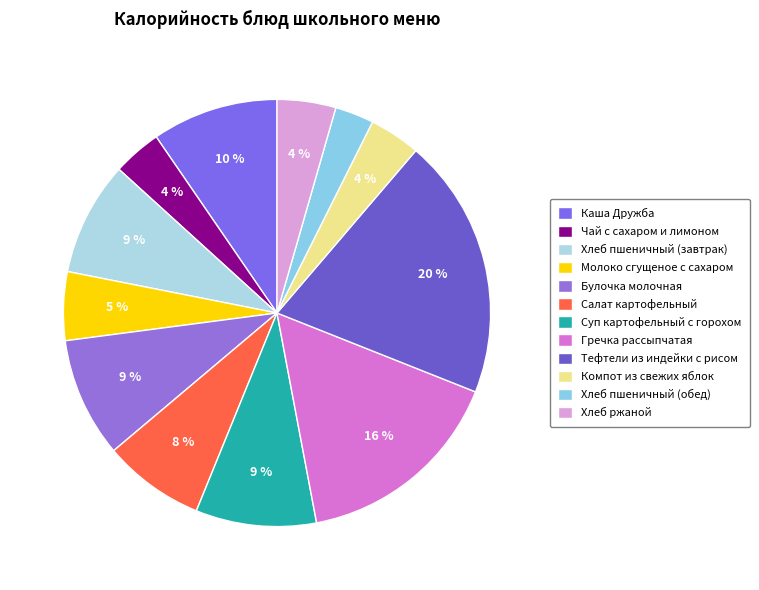

What is the ratio of the value at Чай с сахаром и лимоном to the value at Хлеб ржаной?

0.8